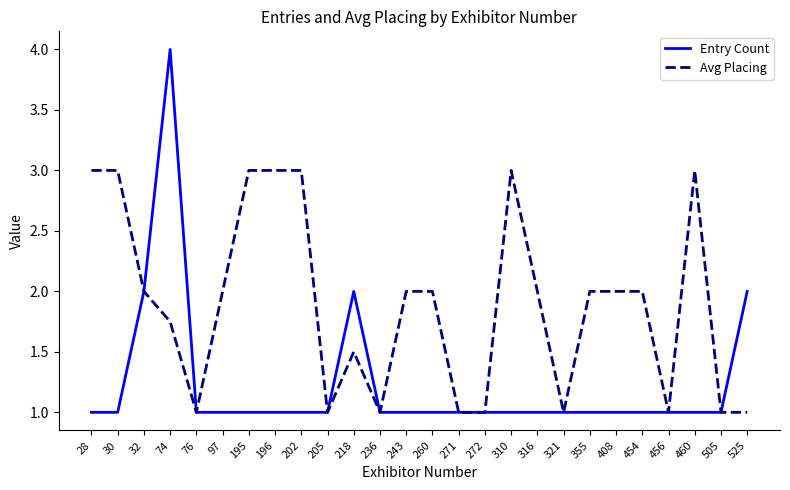

What is the total value across all series at 74?

5.8